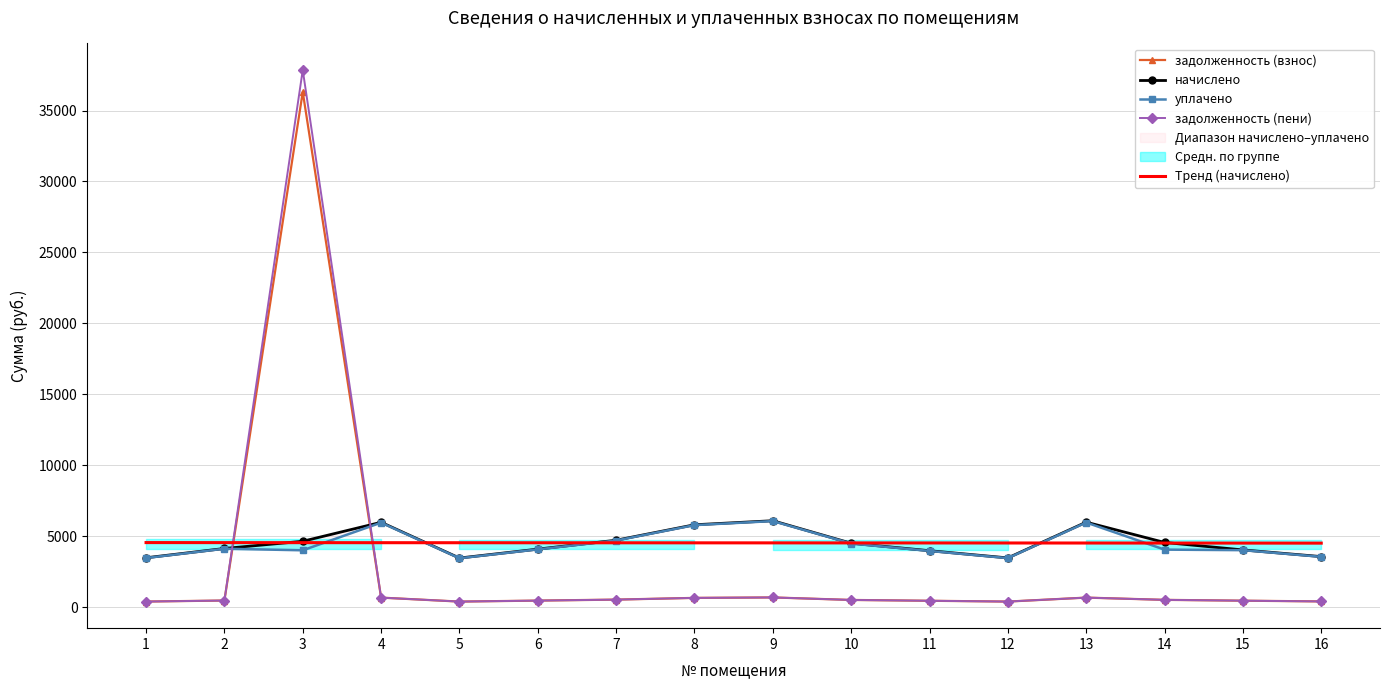

Which category has the highest value across all series?

3